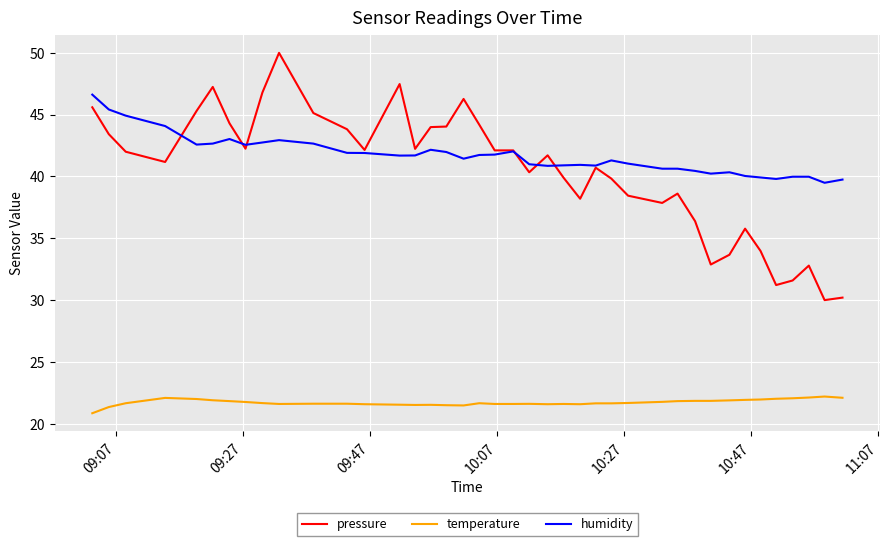

What is the difference between the second highest and second lowest values in the temperature series?

0.8